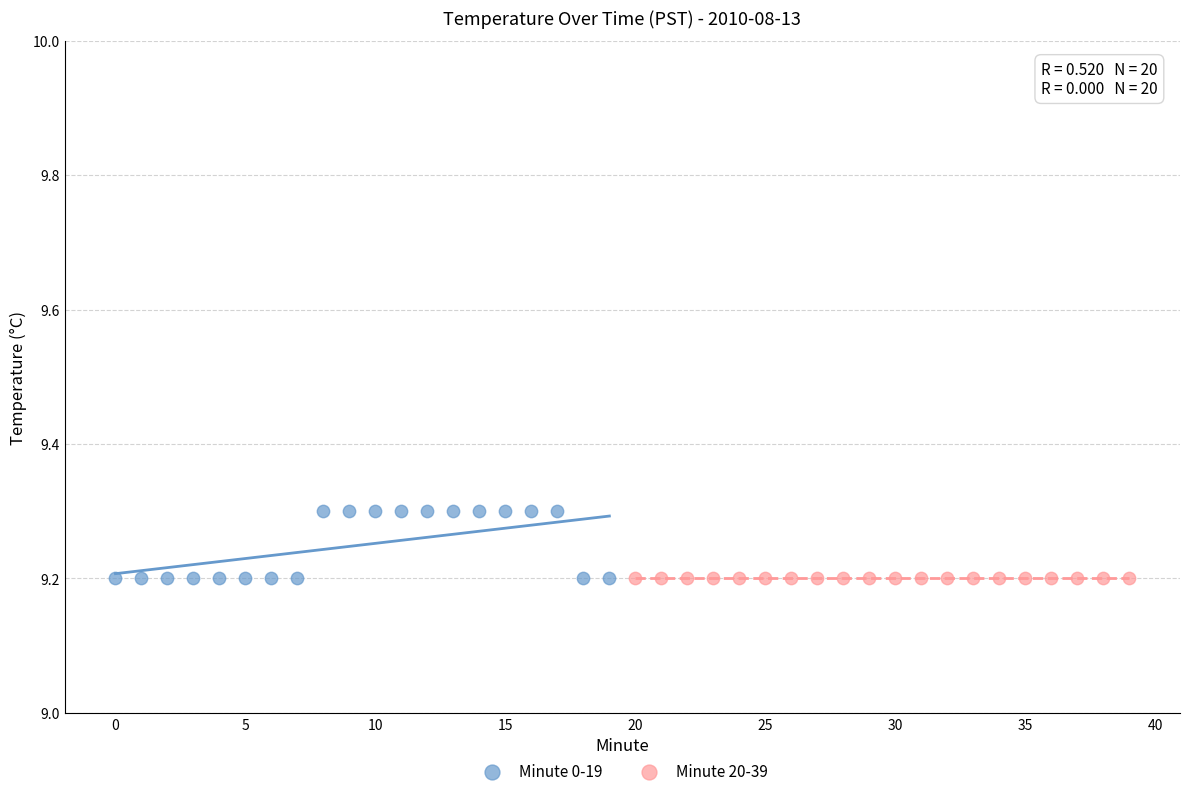

Which series reaches the maximum Y coordinate?

Minute 0-19